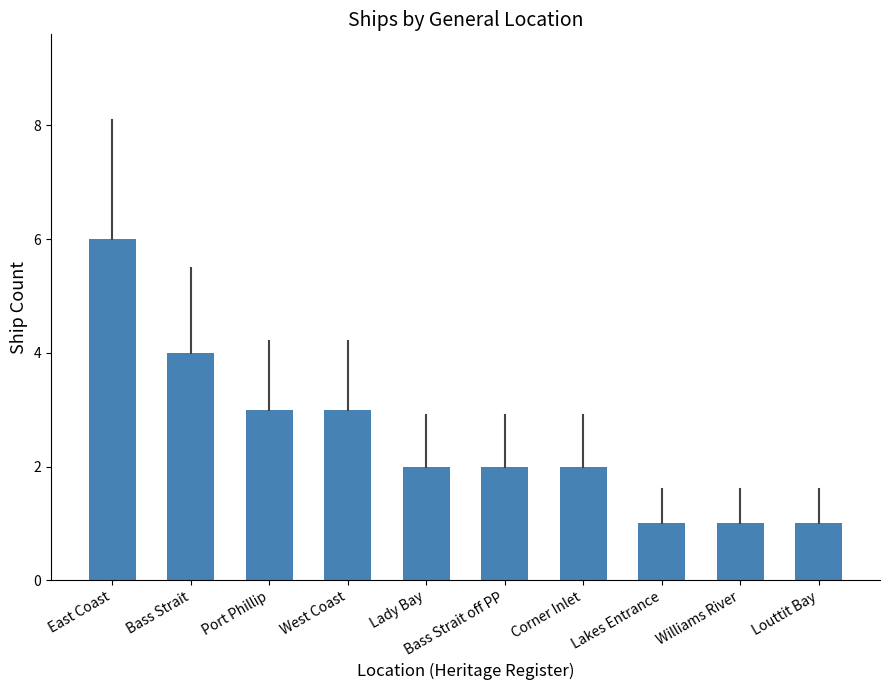

What is the smallest value displayed?

1